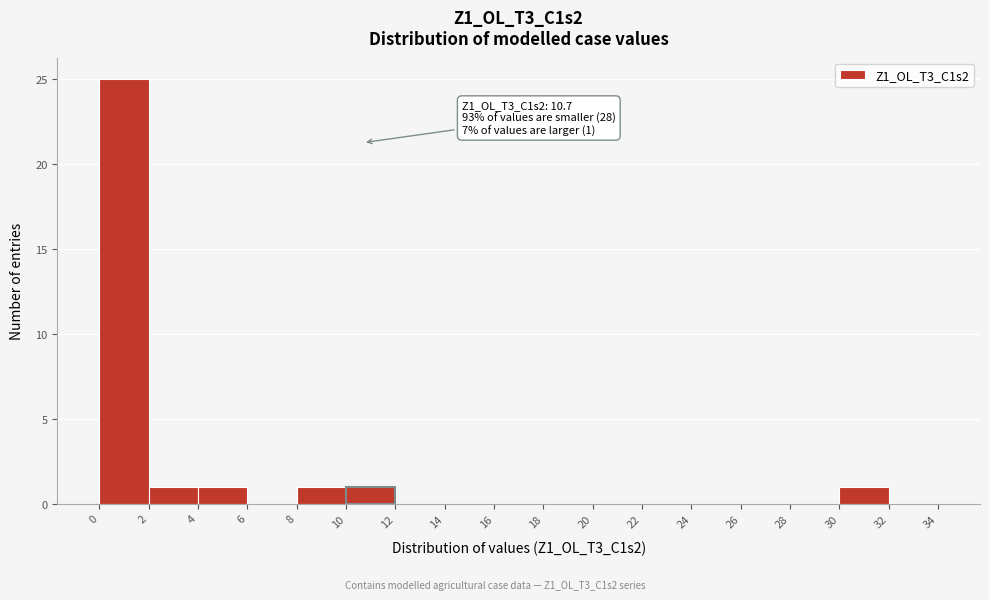

Which range on the x-axis has the tallest bar?

0 to 2